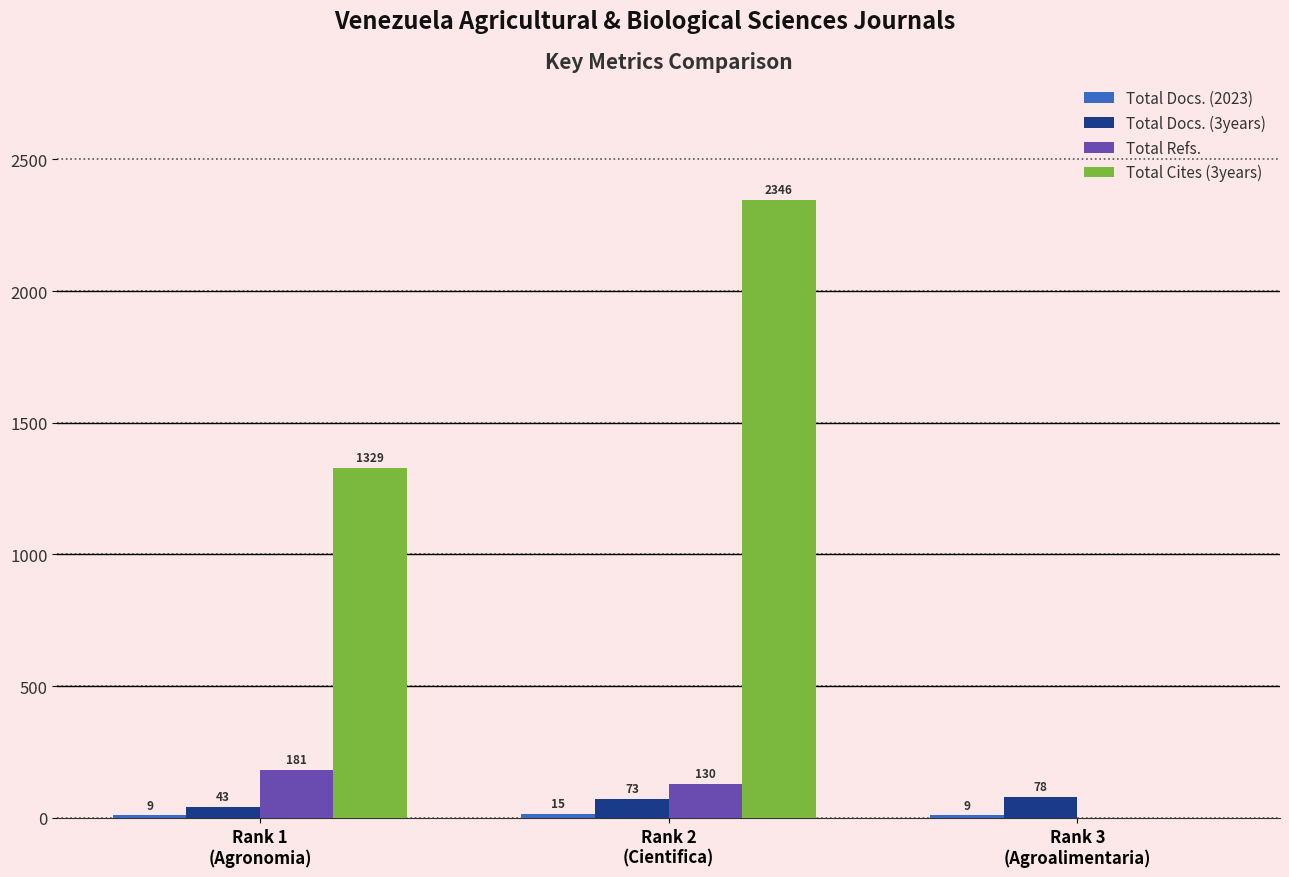

What is the maximum value shown in the chart?

2346